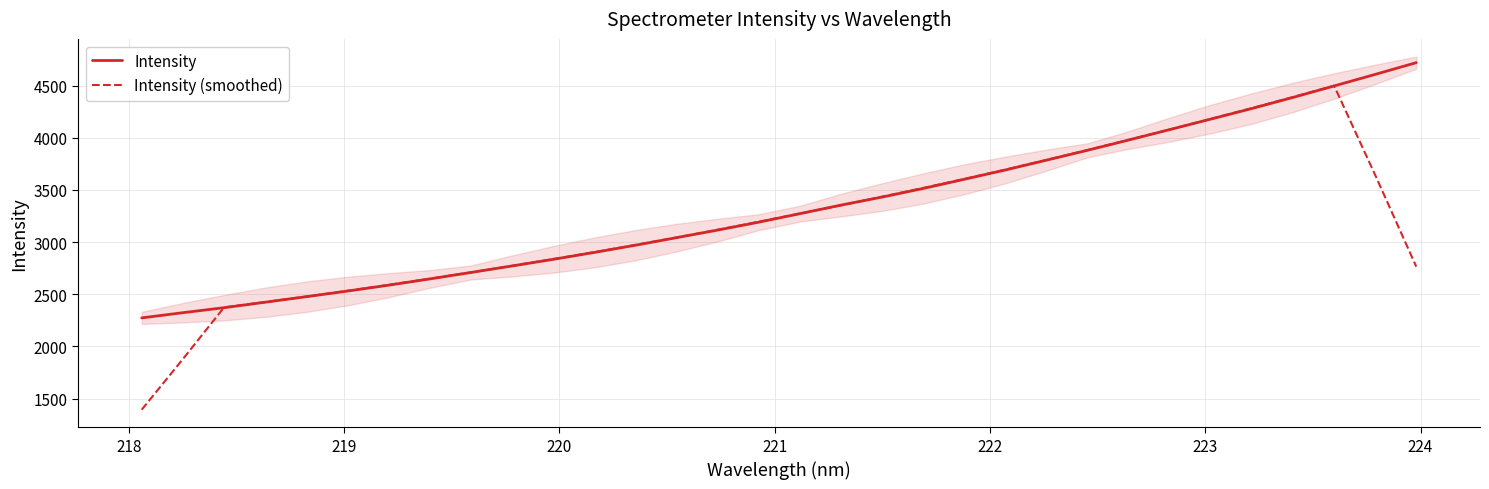

What is the difference between the maximum and minimum values in the Intensity (smoothed) series?

3105.1